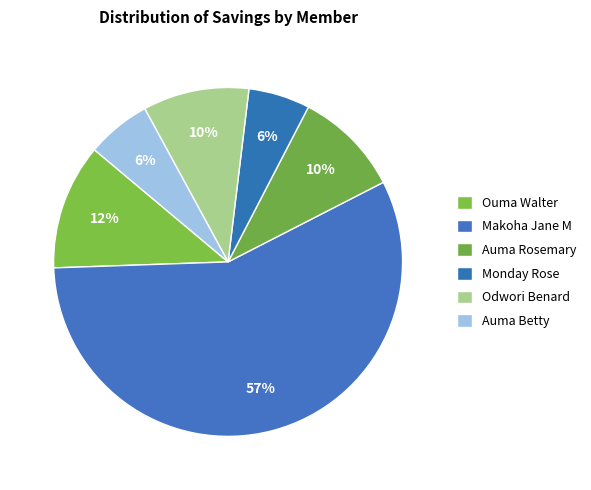

What percentage is the Odwori Benard slice, to the nearest percent?

10%